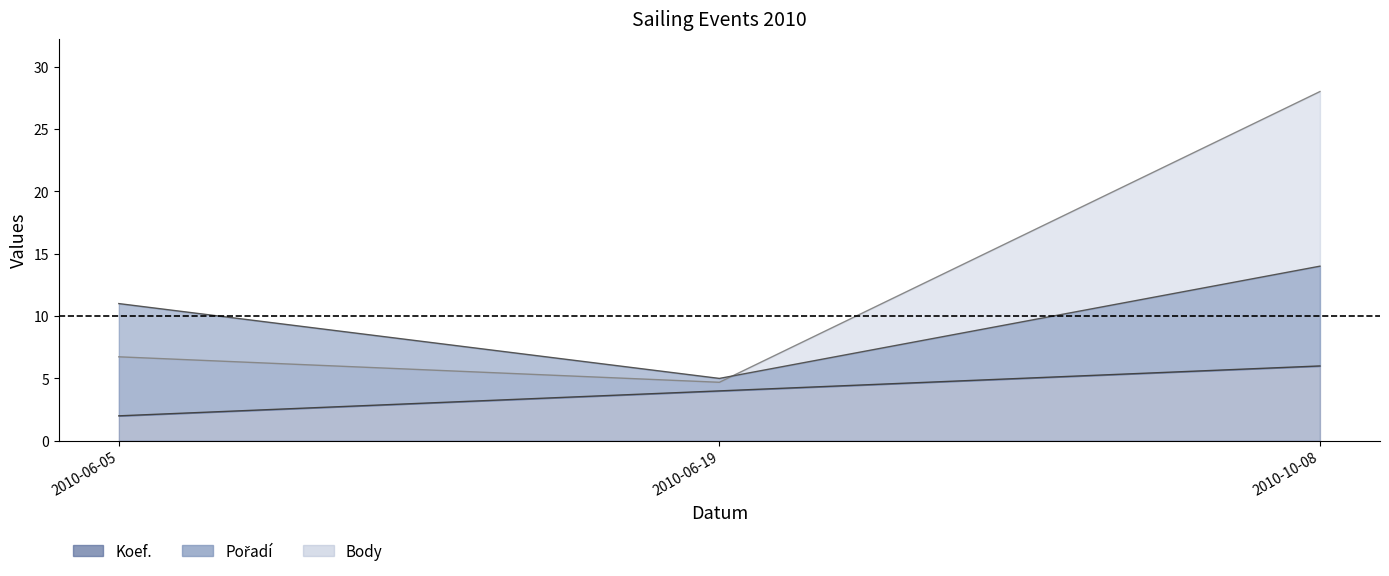

What is the sum of all Koef. values?

12.0